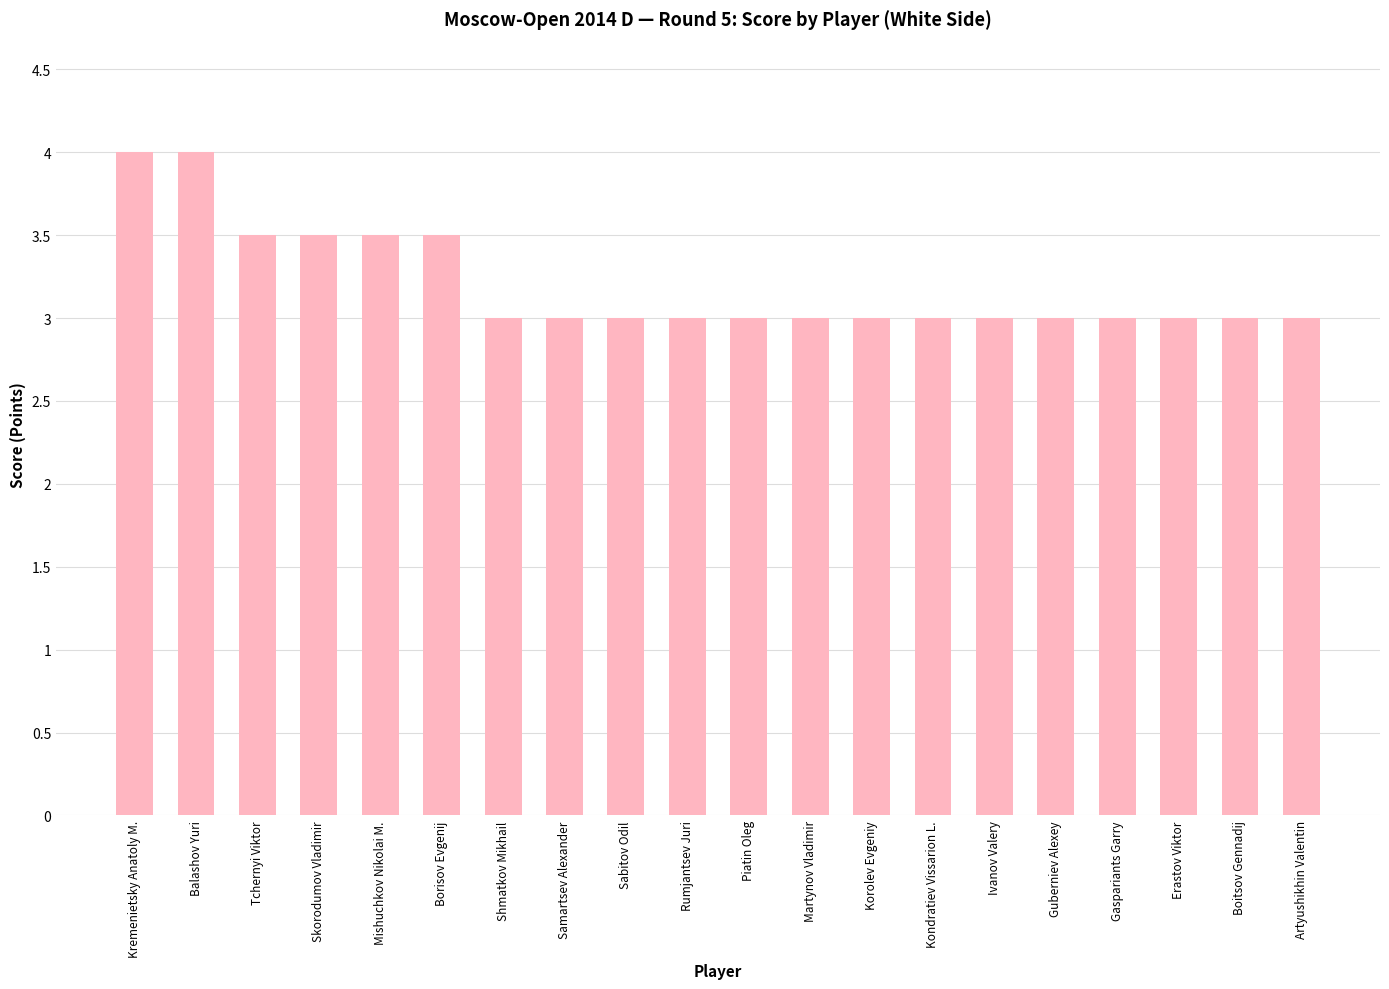

Are the bars grouped side by side (vs. stacked)?

No